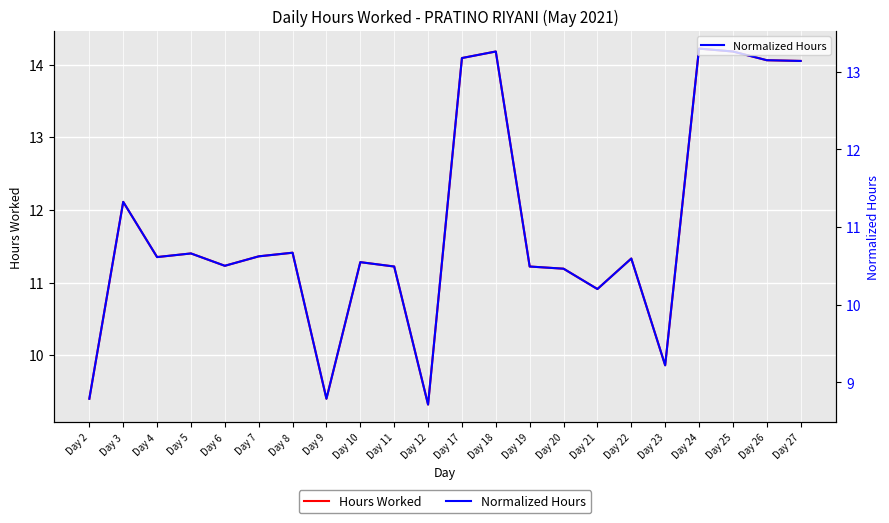

How many interior local peaks does the Hours Worked series have?

7